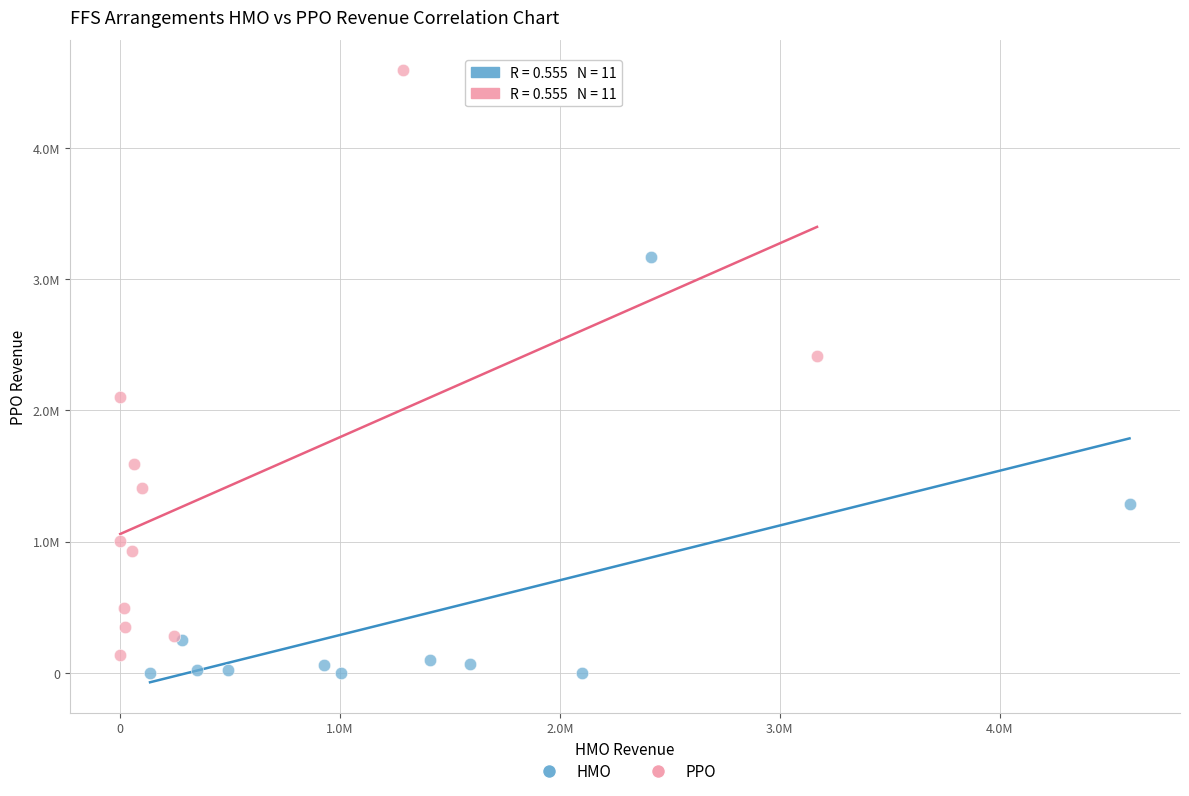

Which series reaches the minimum Y coordinate?

HMO